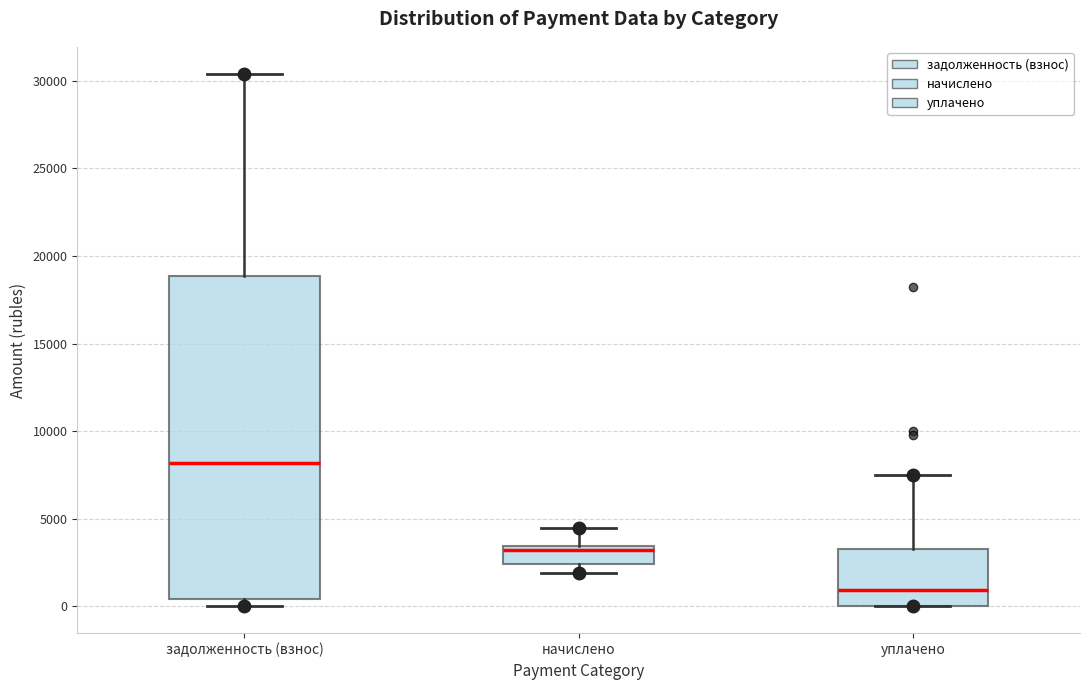

Reading left to right, transcribe this box plot: for each box, give where its median line is, the range the box spans, and where its two whiskers end, as read against the y-axis. The values are not printed on the chart, so give them approximately, as read against the axis.

задолженность (взнос): median 8000, box 500 to 19000, whiskers 0 to 30500
начислено: median 3000, box 2500 to 3500, whiskers 2000 to 4500
уплачено: median 1000, box 0 to 3500, whiskers 0 to 7500